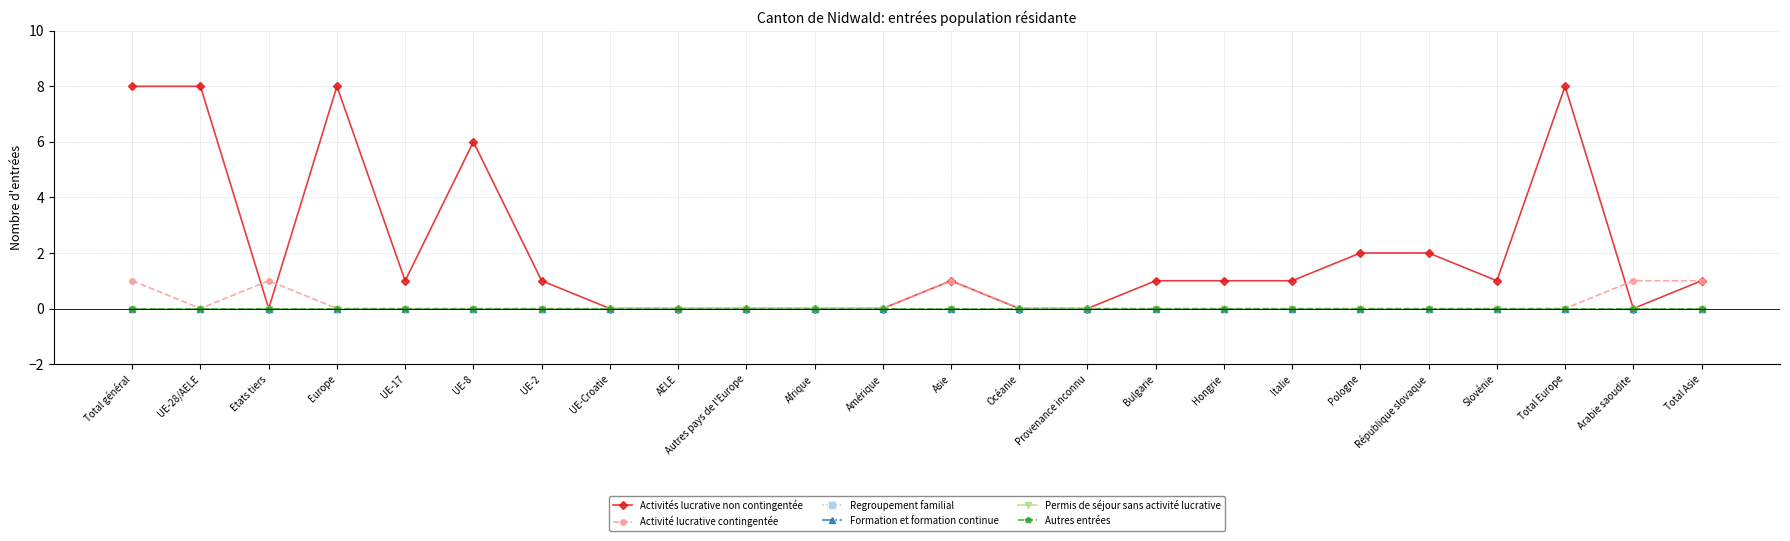

Does the chart have visible grid lines?

Yes